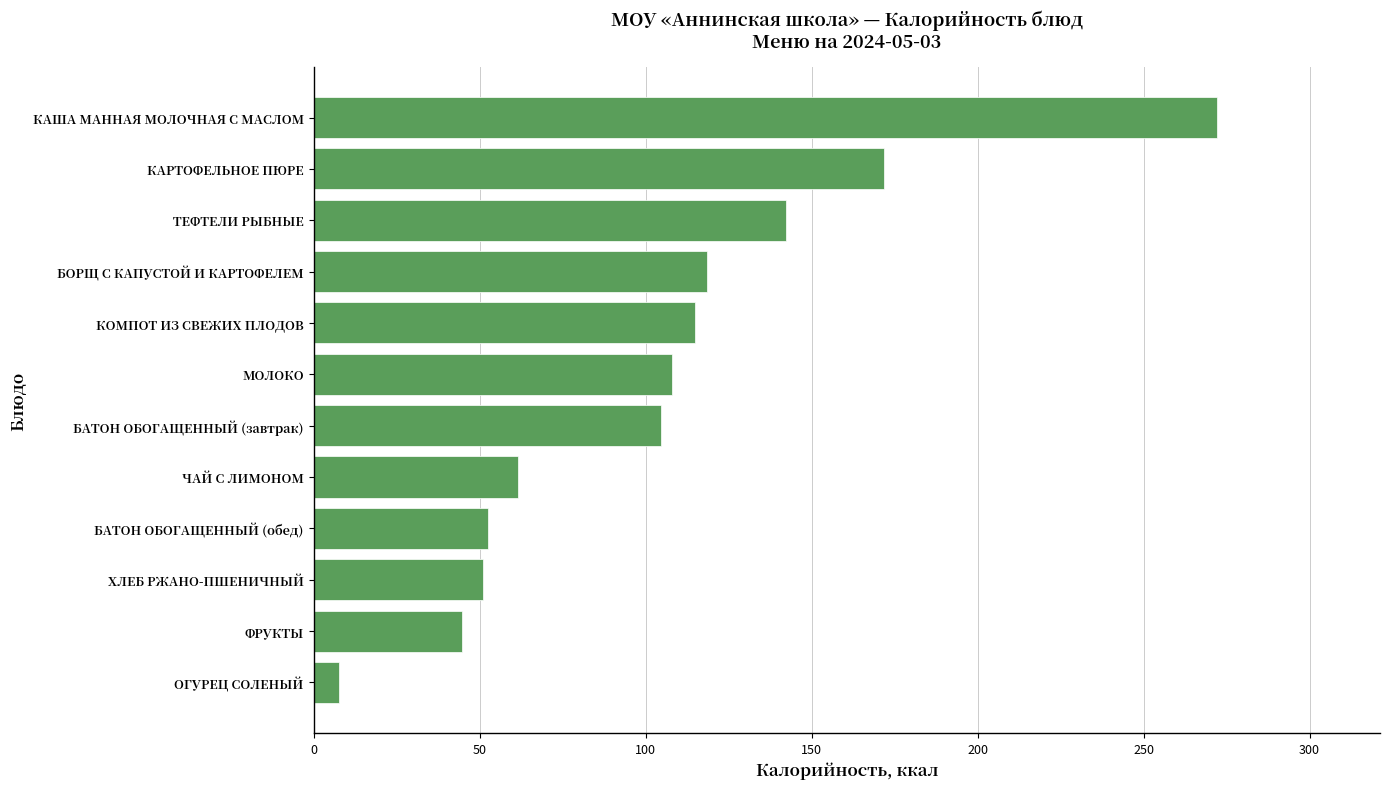

Which label corresponds to the smallest value in the chart?

ОГУРЕЦ СОЛЕНЫЙ